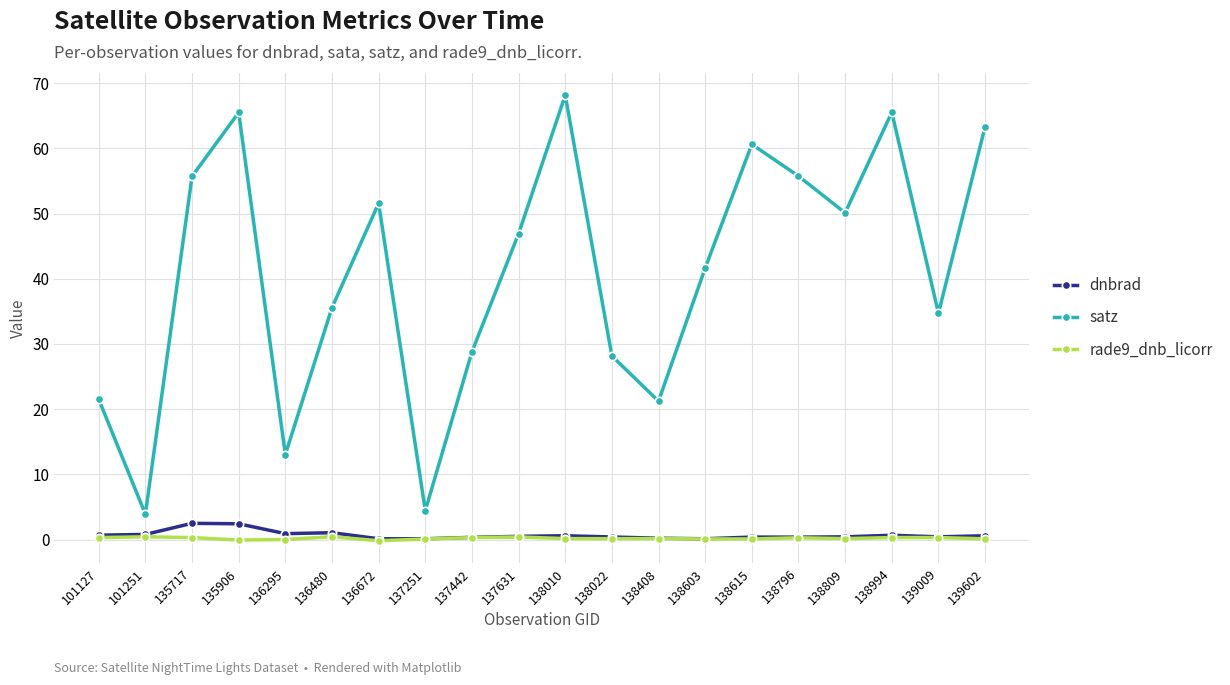

Is it true that dnbrad equals 0.1 at 137251?

True